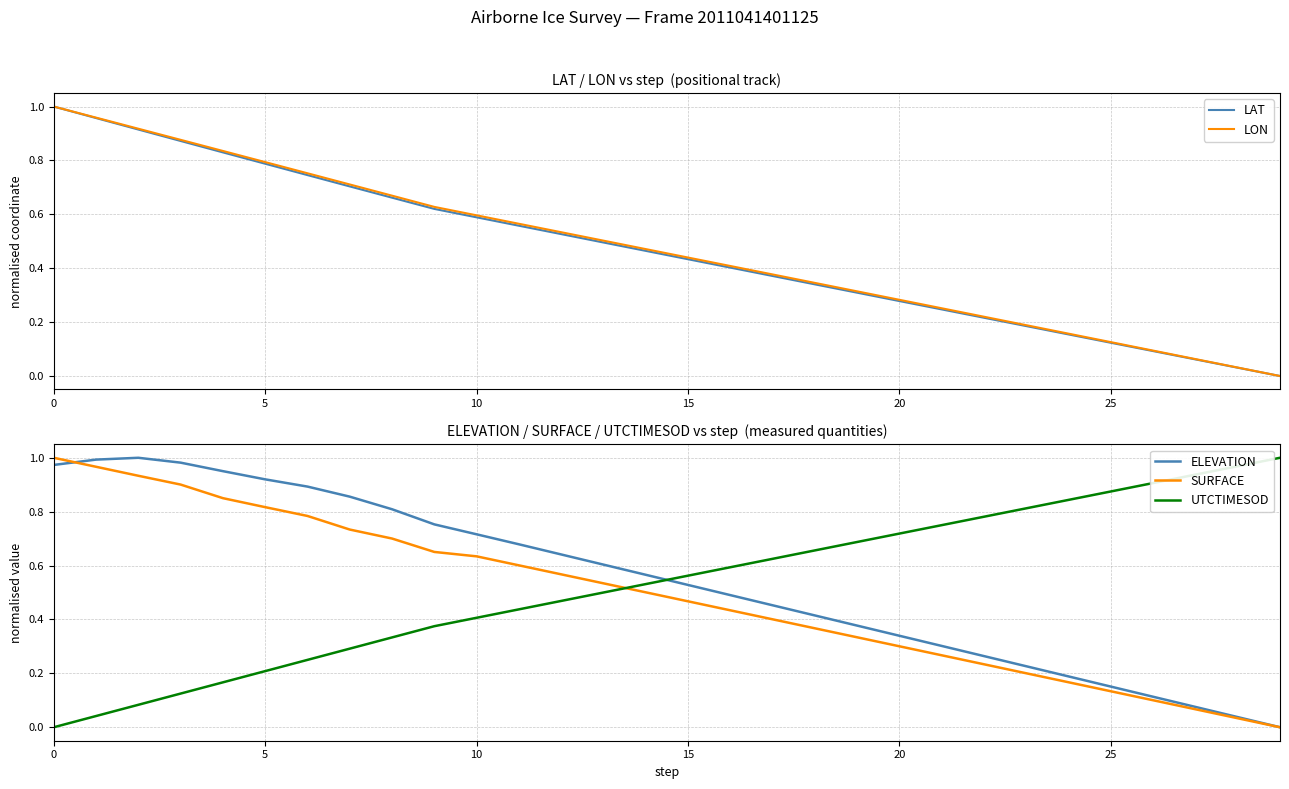

How many lines are shown in the chart?

5